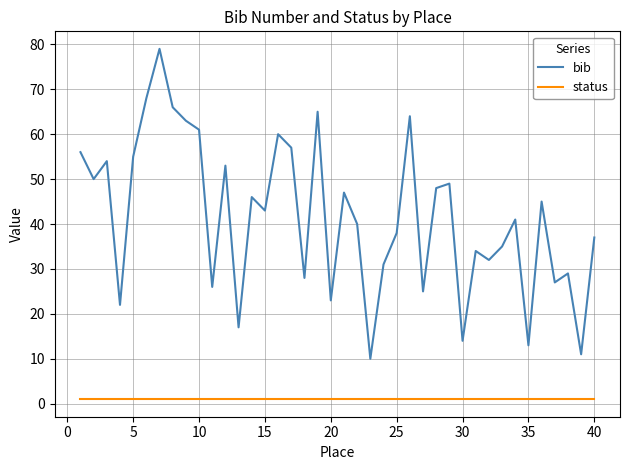

Which series has the largest range (max minus min)?

bib